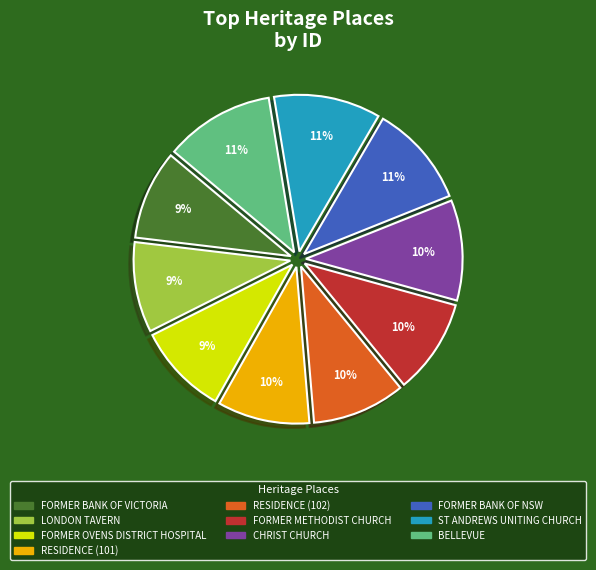

Is there any slice that represents more than half of the pie?

No